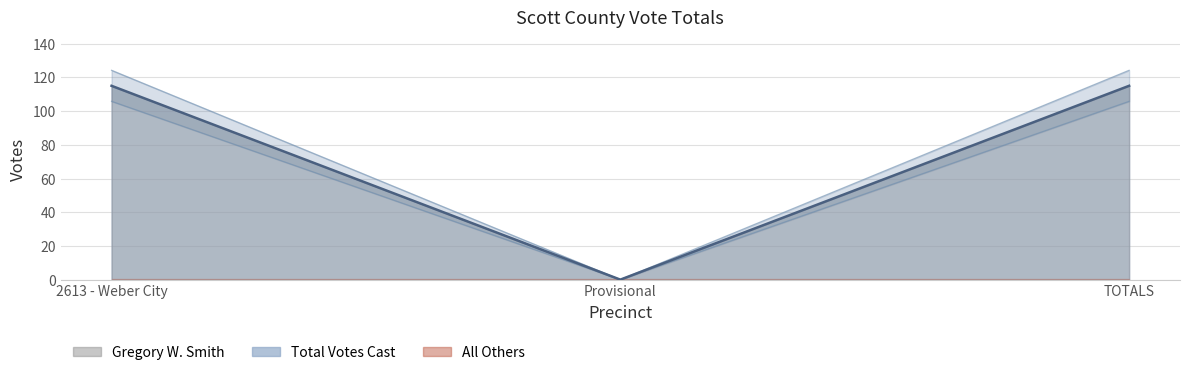

Reading left to right, list all the values displayed in this chart.

Gregory W. Smith: 2613 - Weber City=115.0	Provisional=0.0	TOTALS=115.0
Total Votes Cast: 2613 - Weber City=124.2	Provisional=0.0	TOTALS=124.2